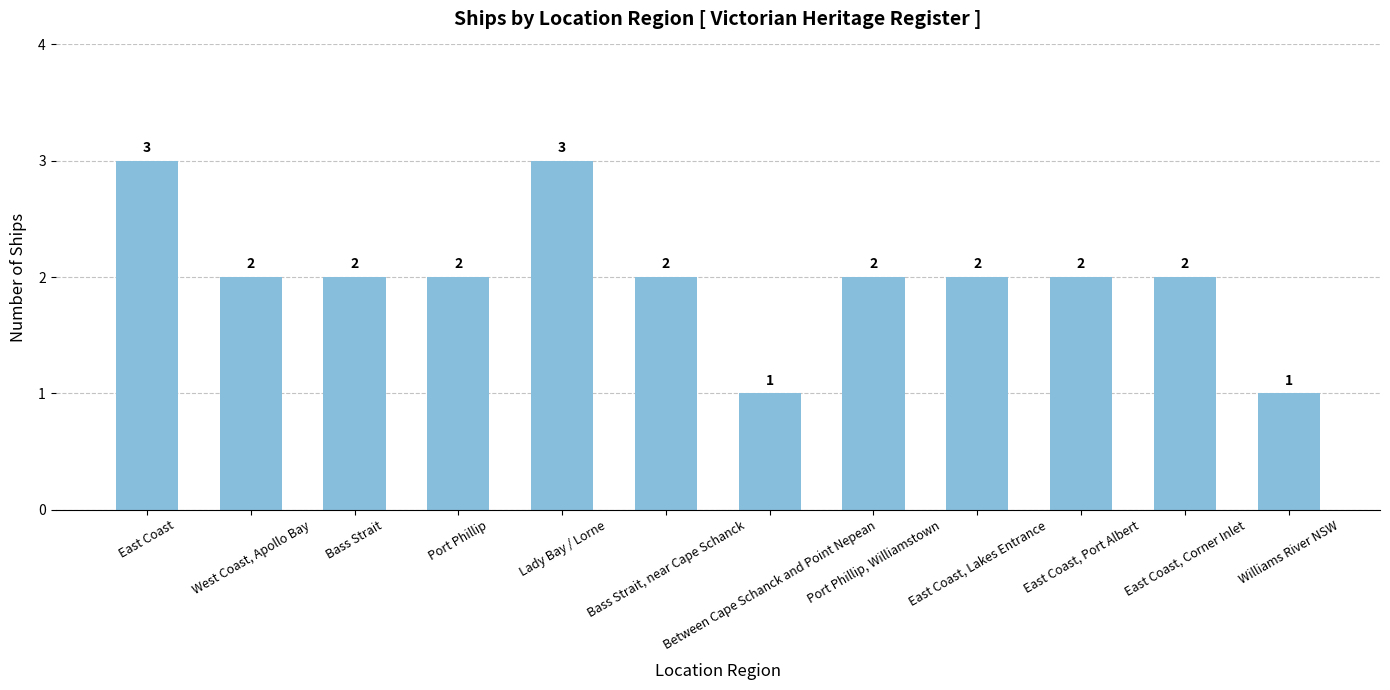

What position from the right is Bass Strait?

10